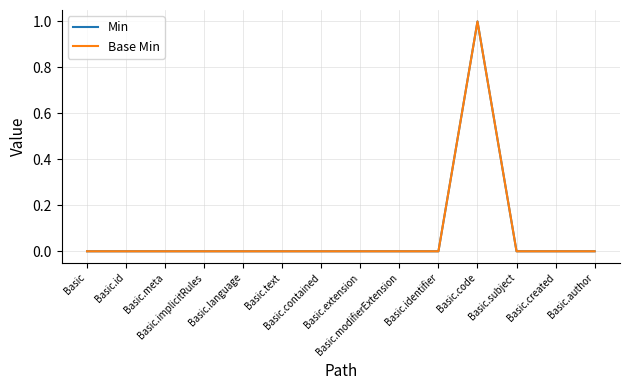

What is the label of the 10th point from the left?

Basic.identifier